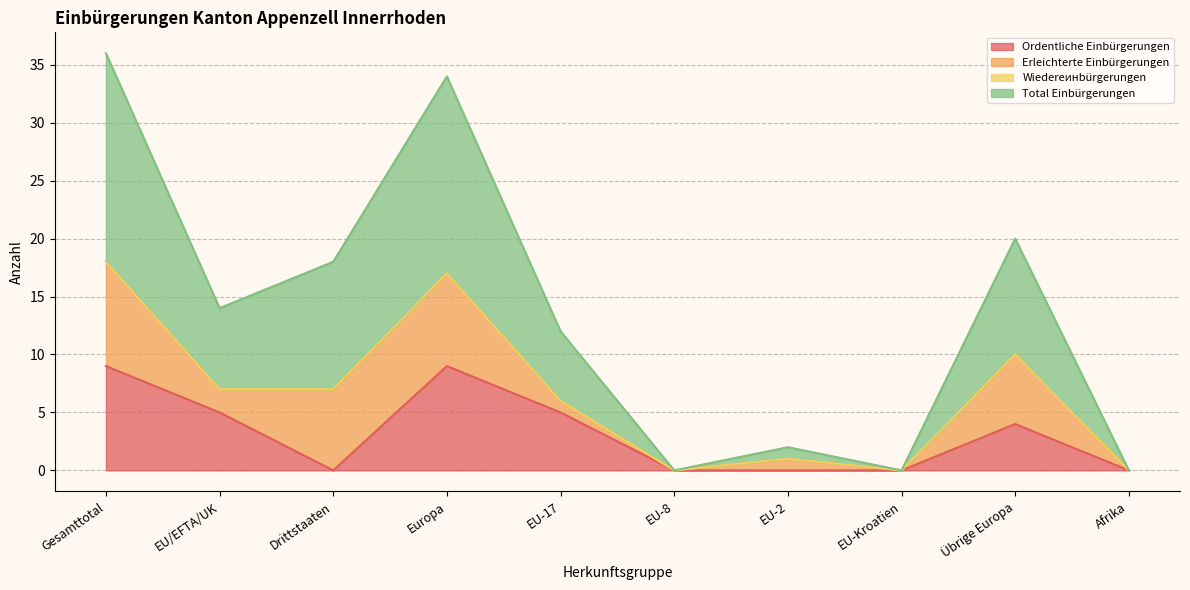

Which category has the highest value across all series?

Gesamttotal